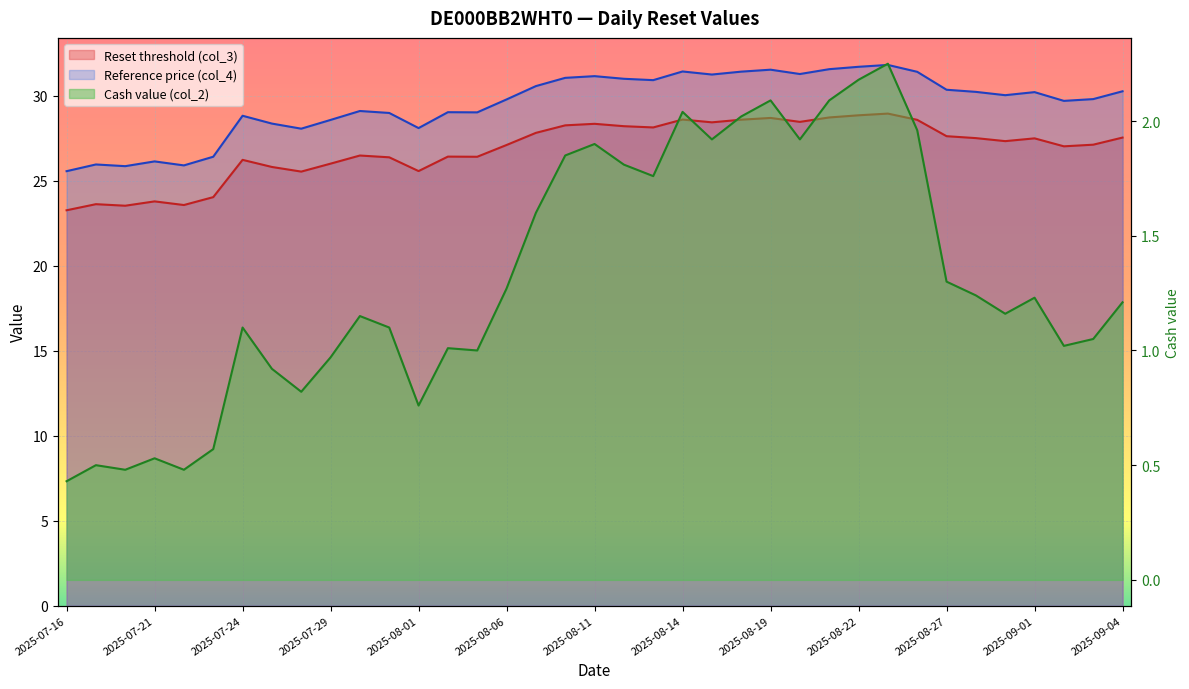

How many lines are shown in the chart?

3